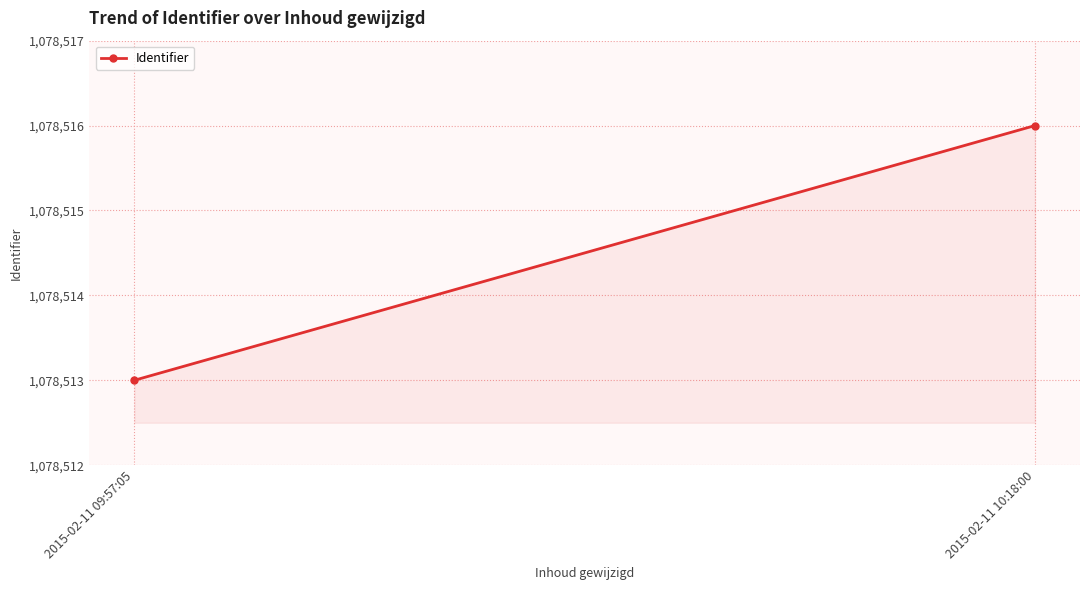

List the labels in order of value, largest first.

2015-02-11 10:18:00, 2015-02-11 09:57:05